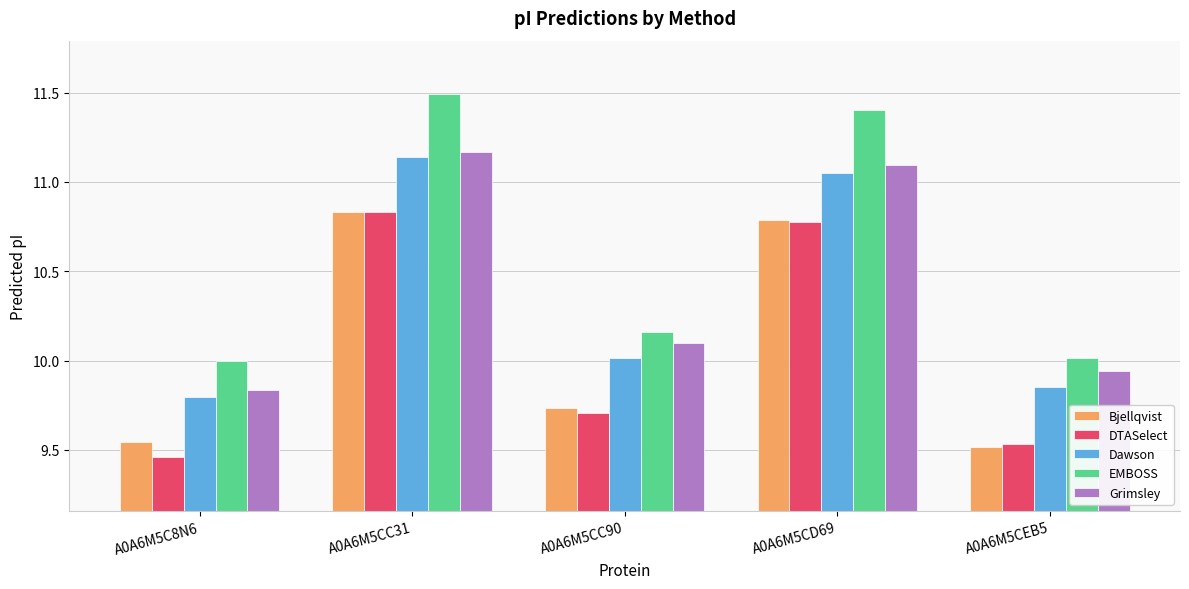

What is the label of the 3rd bar from the right?

A0A6M5CC90